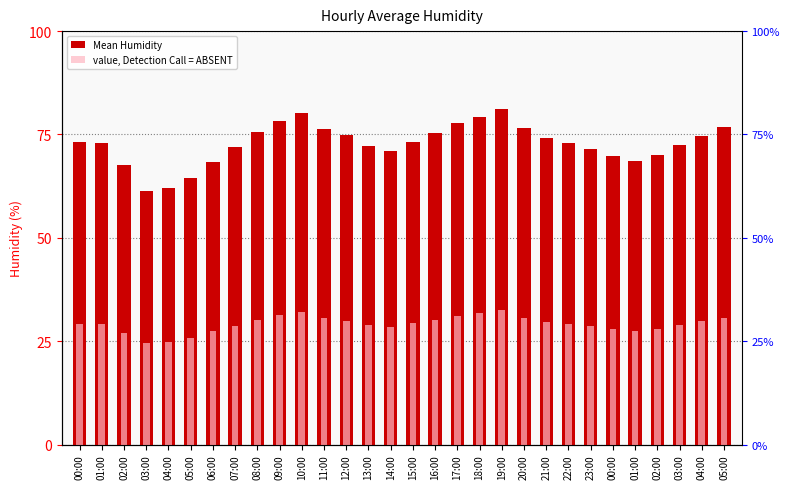

How many data points in value, Detection Call = ABSENT are less than 29?

13